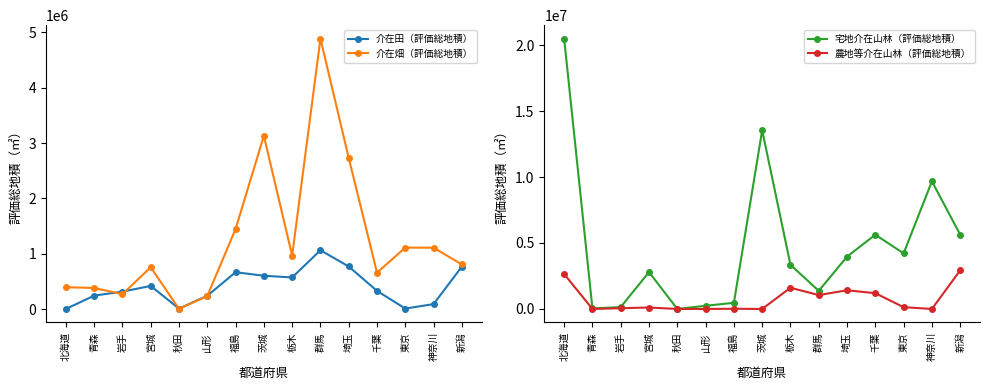

Where does the 宅地介在山林（評価総地積） series first go above 3346996?

北海道